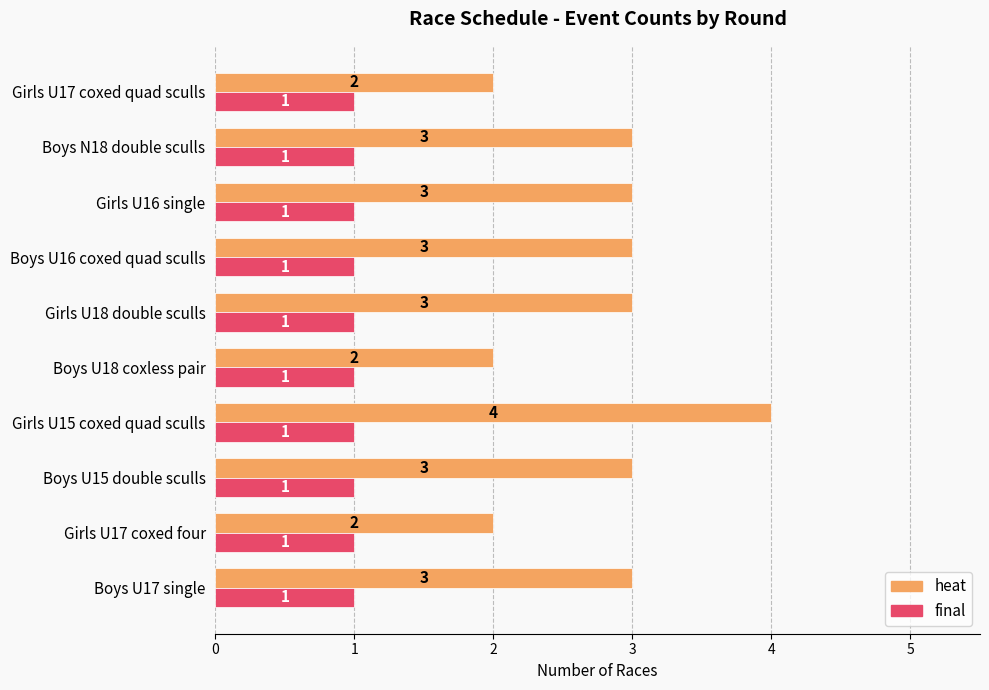

At which label does heat reach its peak?

Girls U15 coxed quad sculls